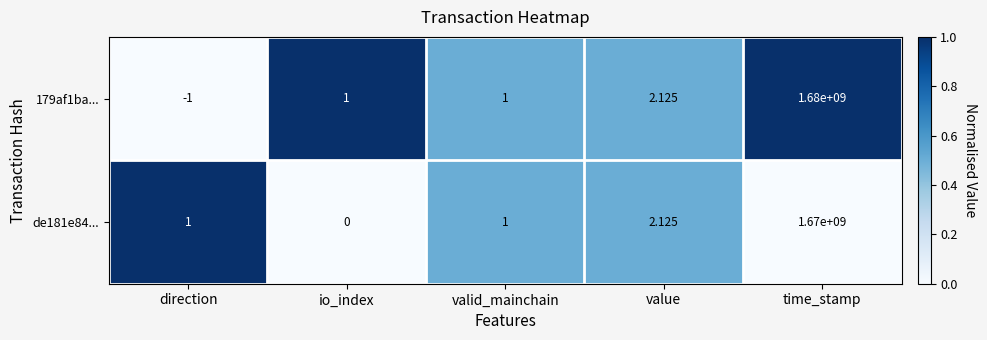

Between io_index and valid_mainchain, which series saw the biggest shift?

de181e84...